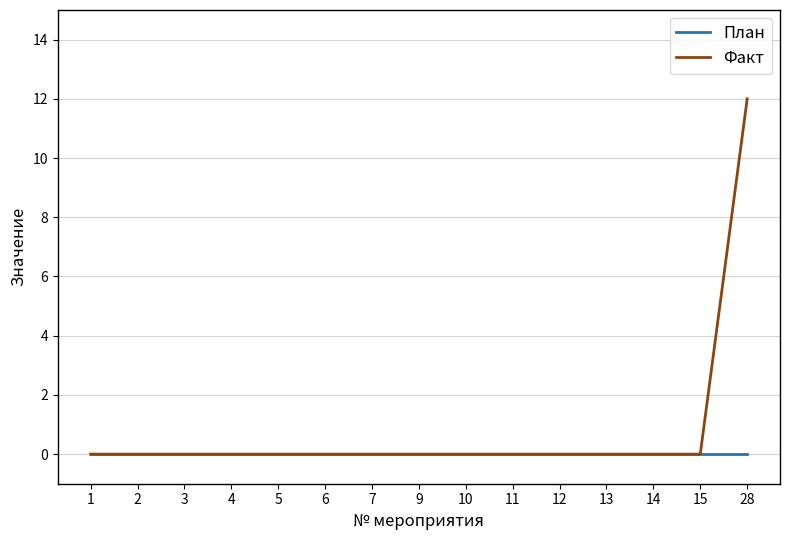

At which category is the sum across all series the highest?

28